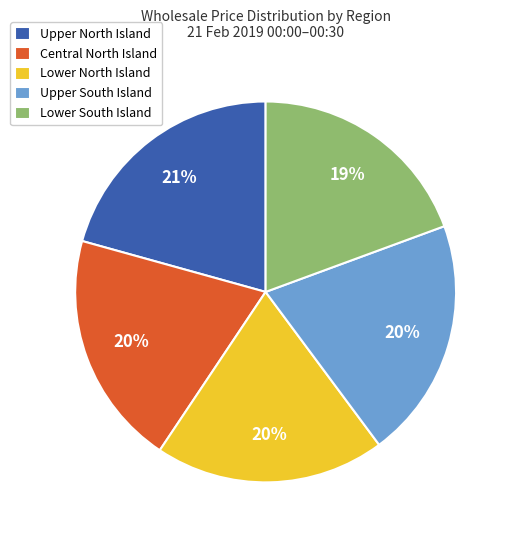

To the nearest percent, what is the combined percentage of Central North Island and Upper South Island?

40%